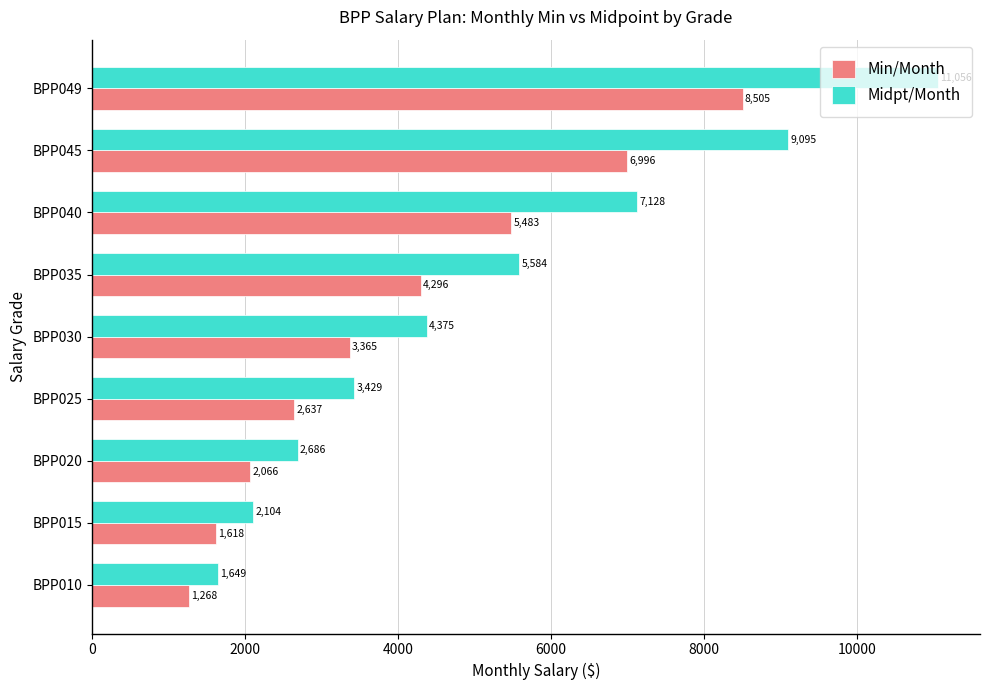

What is the difference between the maximum and minimum values in the Min/Month series?

7237.0